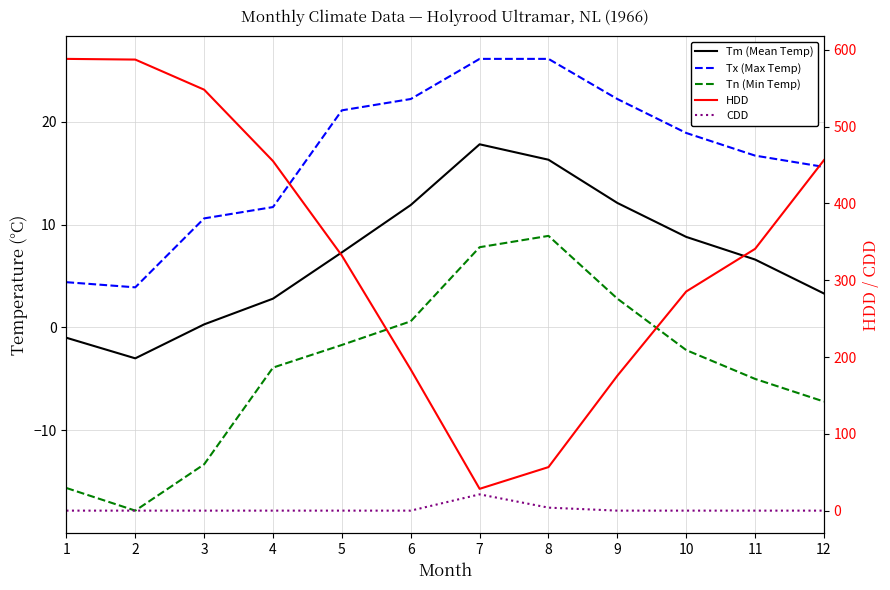

True or false: Tx (Max Temp) and CDD intersect in this chart.

False